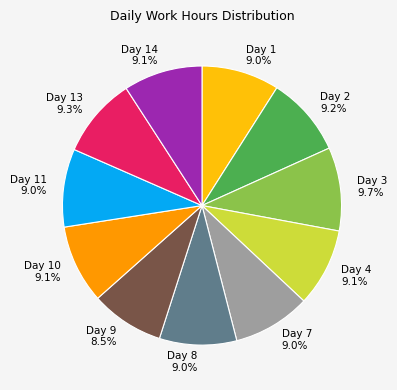

Is there a majority slice in this chart?

No